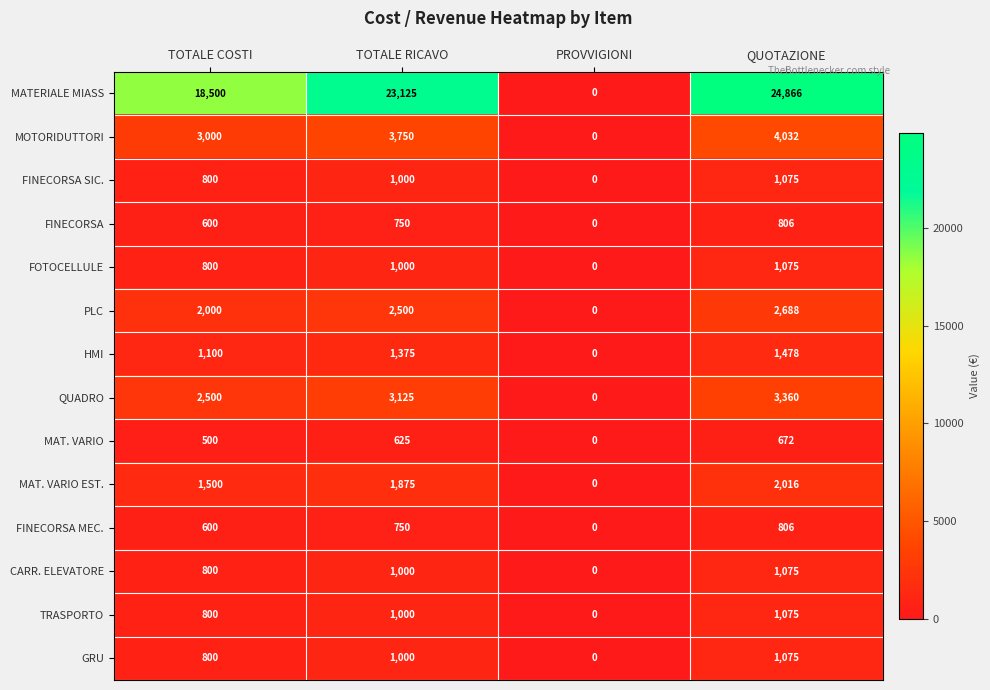

What is the average value of the MAT. VARIO series?

449